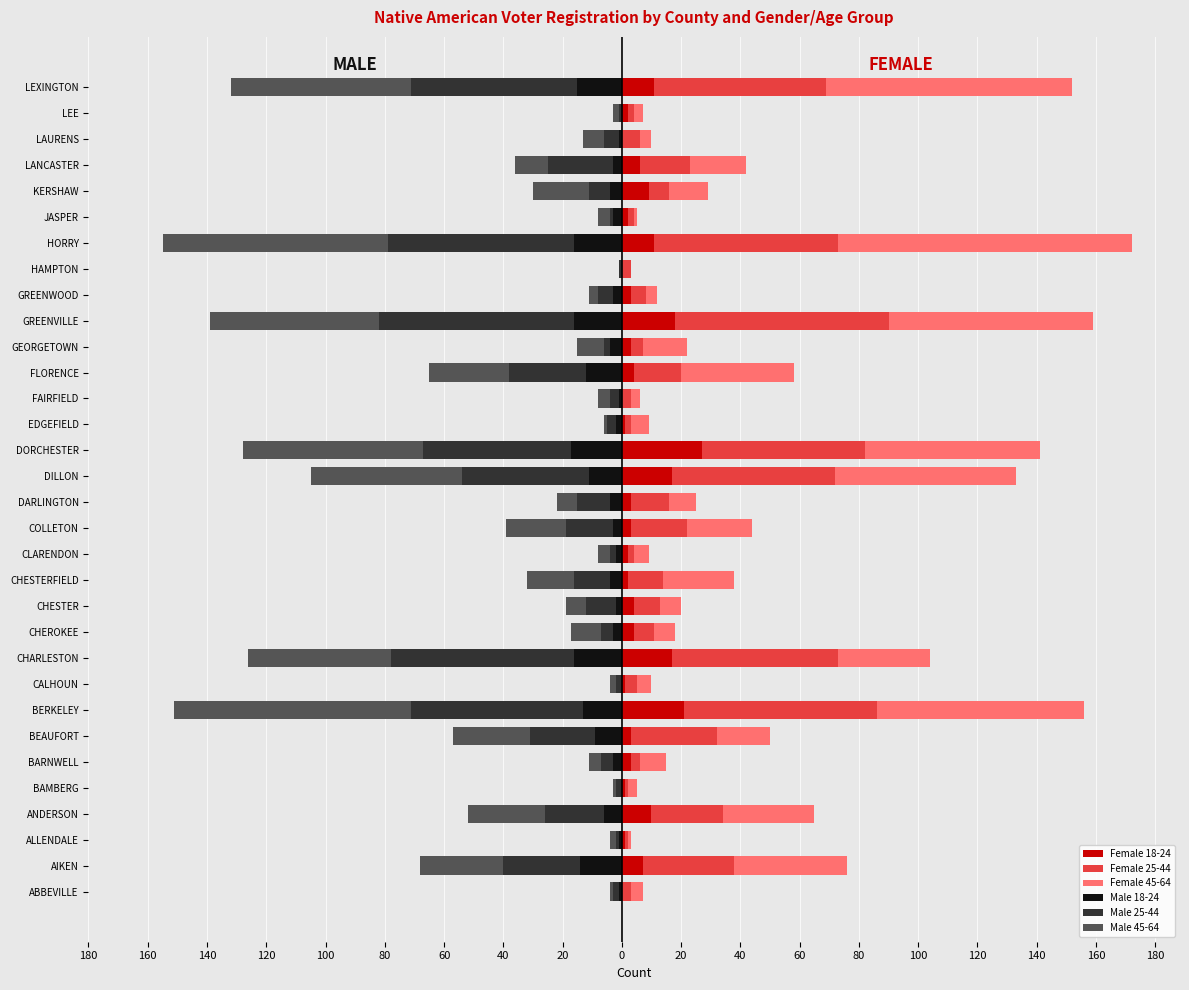

How many values in the Female 18-24 series exceed 3?

14